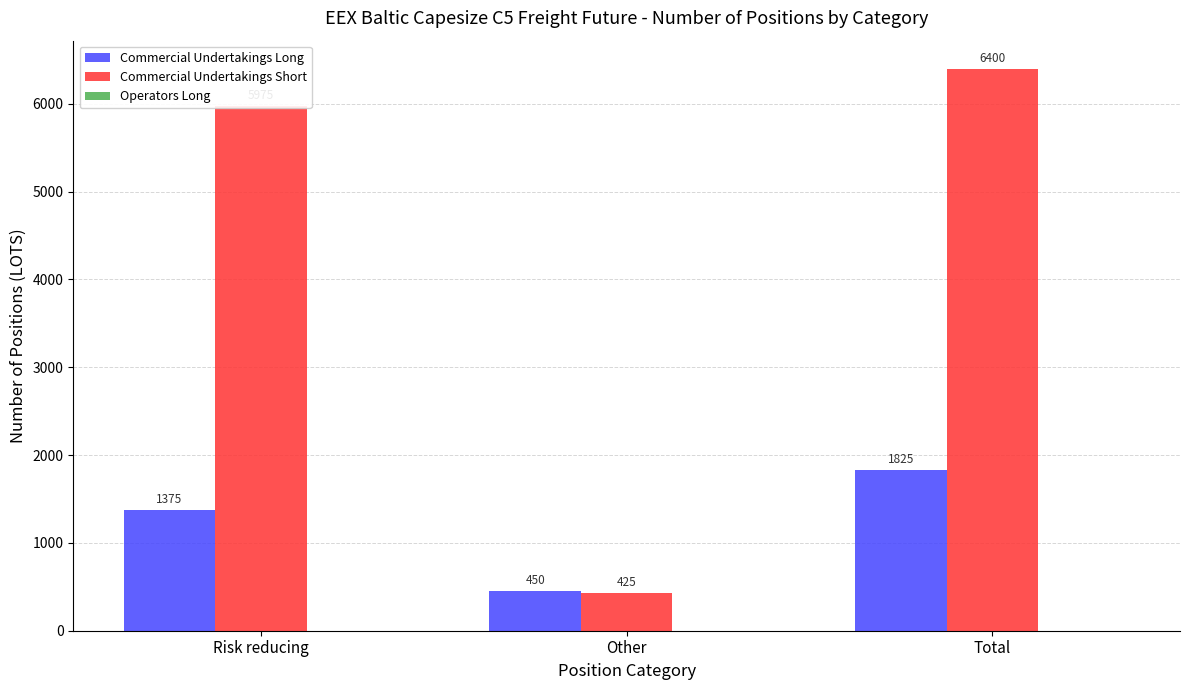

What is the value of the Commercial Undertakings Short bar at the 3rd from the left?

6400